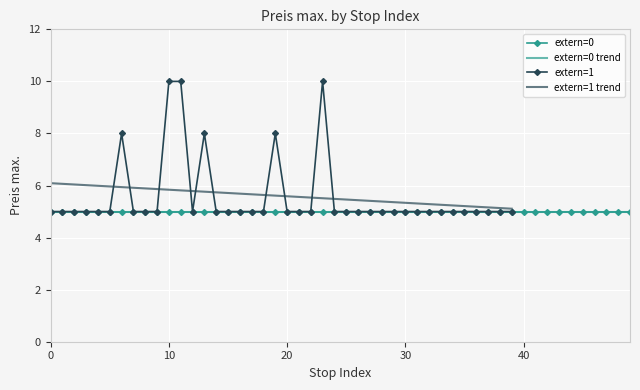

What is the minimum value for extern=1 trend?

5.1